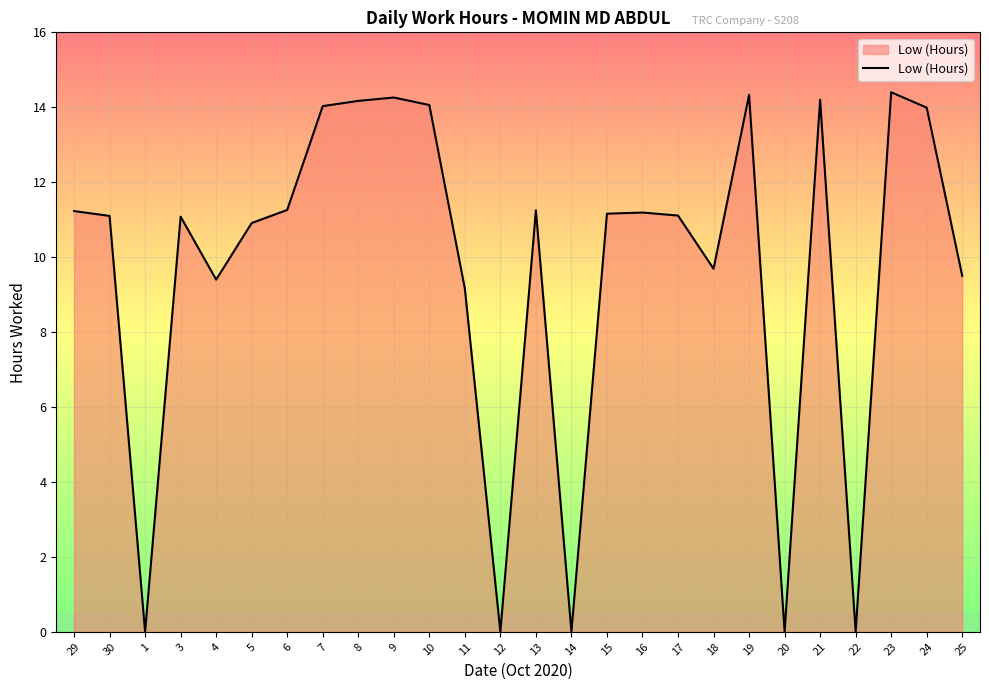

What position from the right is 25?

1